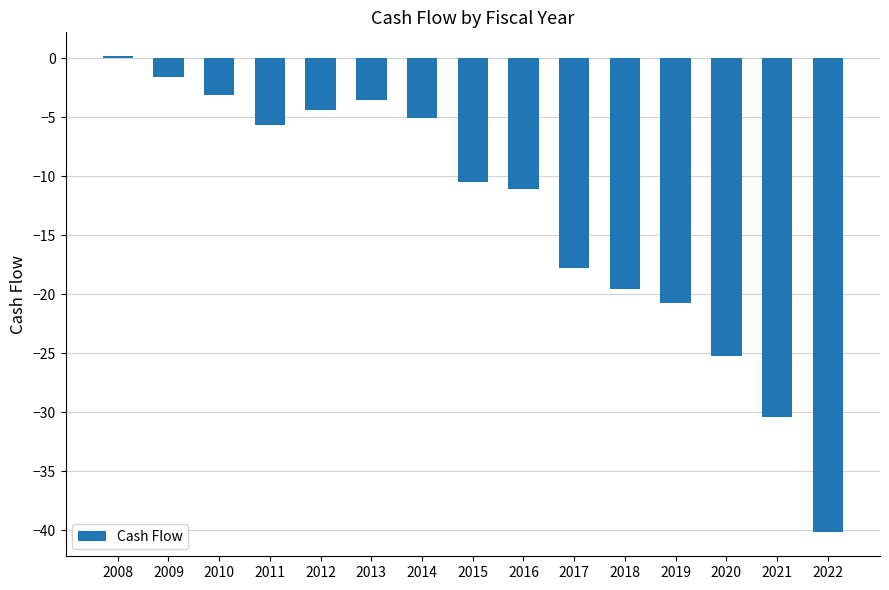

How many values are below -10?

8